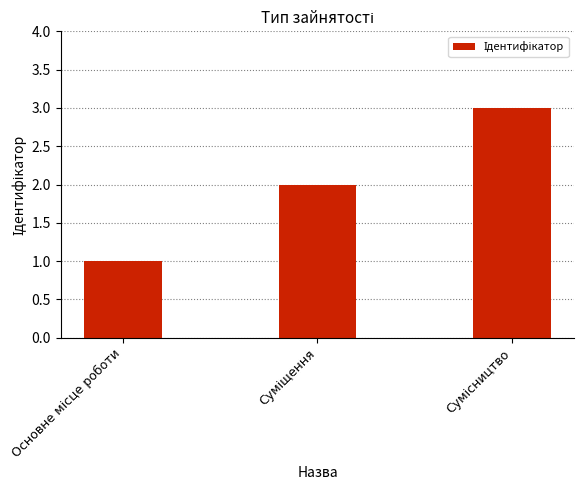

What is the greatest value displayed?

3